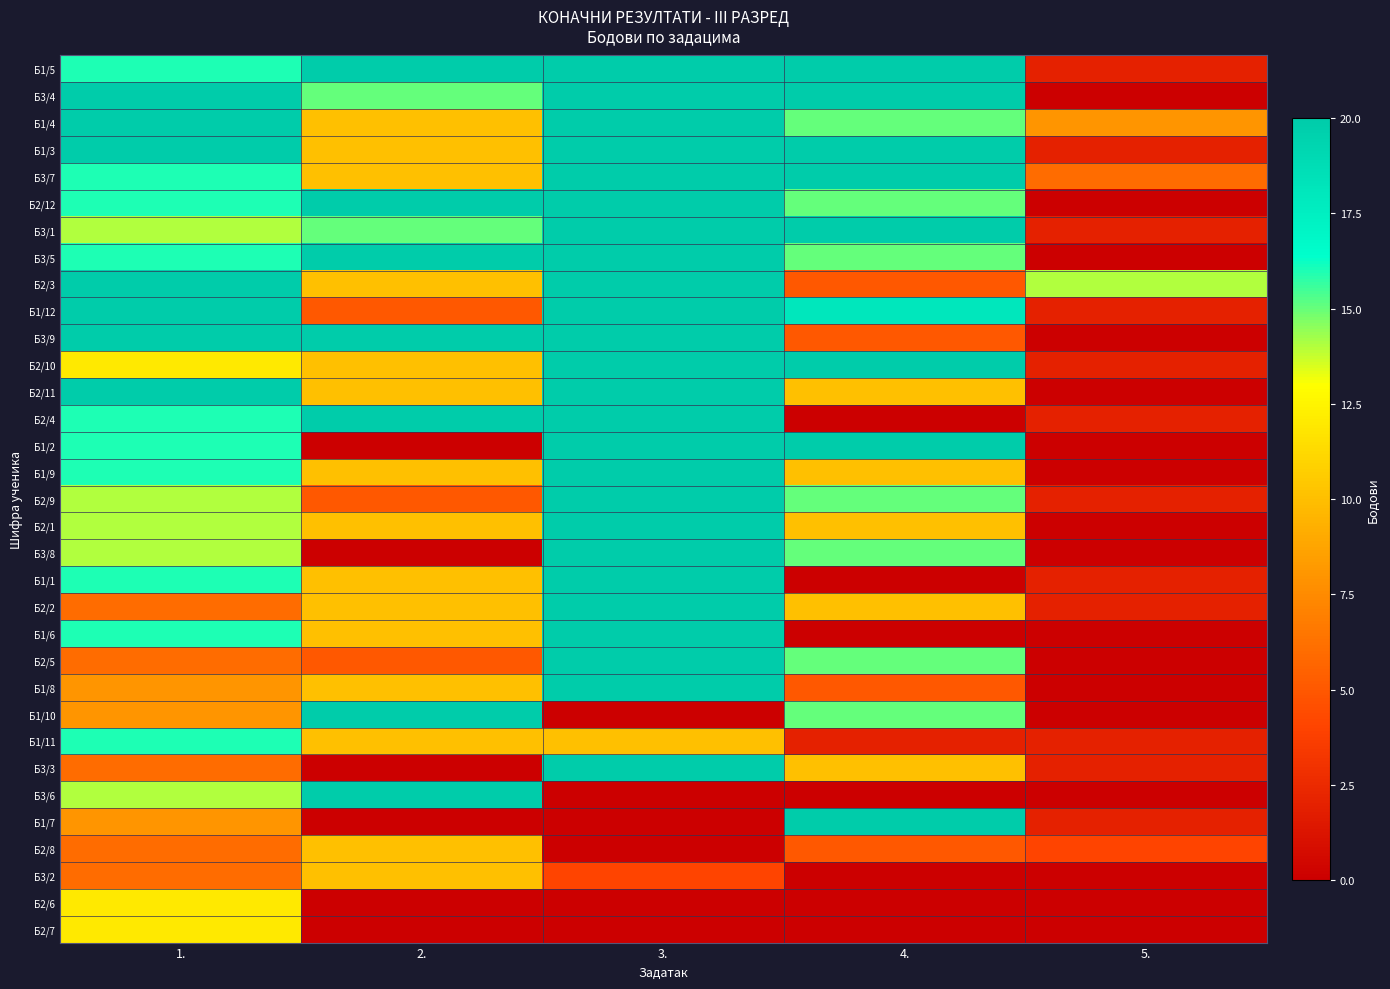

Reading right to left, extract all data points from this chart.

Б1/5: 5.=2	4.=20	3.=20	2.=20	1.=16
Б3/4: 5.=0	4.=20	3.=20	2.=15	1.=20
Б1/4: 5.=8	4.=15	3.=20	2.=10	1.=20
Б1/3: 5.=2	4.=20	3.=20	2.=10	1.=20
Б3/7: 5.=6	4.=20	3.=20	2.=10	1.=16
Б2/12: 5.=0	4.=15	3.=20	2.=20	1.=16
Б3/1: 5.=2	4.=20	3.=20	2.=15	1.=14
Б3/5: 5.=0	4.=15	3.=20	2.=20	1.=16
Б2/3: 5.=14	4.=5	3.=20	2.=10	1.=20
Б1/12: 5.=2	4.=18	3.=20	2.=5	1.=20
Б3/9: 5.=0	4.=5	3.=20	2.=20	1.=20
Б2/10: 5.=2	4.=20	3.=20	2.=10	1.=12
Б2/11: 5.=0	4.=10	3.=20	2.=10	1.=20
Б2/4: 5.=2	4.=0	3.=20	2.=20	1.=16
Б1/2: 5.=0	4.=20	3.=20	2.=0	1.=16
Б1/9: 5.=0	4.=10	3.=20	2.=10	1.=16
Б2/9: 5.=2	4.=15	3.=20	2.=5	1.=14
Б2/1: 5.=0	4.=10	3.=20	2.=10	1.=14
Б3/8: 5.=0	4.=15	3.=20	2.=0	1.=14
Б1/1: 5.=2	4.=0	3.=20	2.=10	1.=16
Б2/2: 5.=2	4.=10	3.=20	2.=10	1.=6
Б1/6: 5.=0	4.=0	3.=20	2.=10	1.=16
Б2/5: 5.=0	4.=15	3.=20	2.=5	1.=6
Б1/8: 5.=0	4.=5	3.=20	2.=10	1.=8
Б1/10: 5.=0	4.=15	3.=0	2.=20	1.=8
Б1/11: 5.=2	4.=2	3.=10	2.=10	1.=16
Б3/3: 5.=2	4.=10	3.=20	2.=0	1.=6
Б3/6: 5.=0	4.=0	3.=0	2.=20	1.=14
Б1/7: 5.=2	4.=20	3.=0	2.=0	1.=8
Б2/8: 5.=4	4.=5	3.=0	2.=10	1.=6
Б3/2: 5.=0	4.=0	3.=4	2.=10	1.=6
Б2/6: 5.=0	4.=0	3.=0	2.=0	1.=12
Б2/7: 5.=0	4.=0	3.=0	2.=0	1.=12